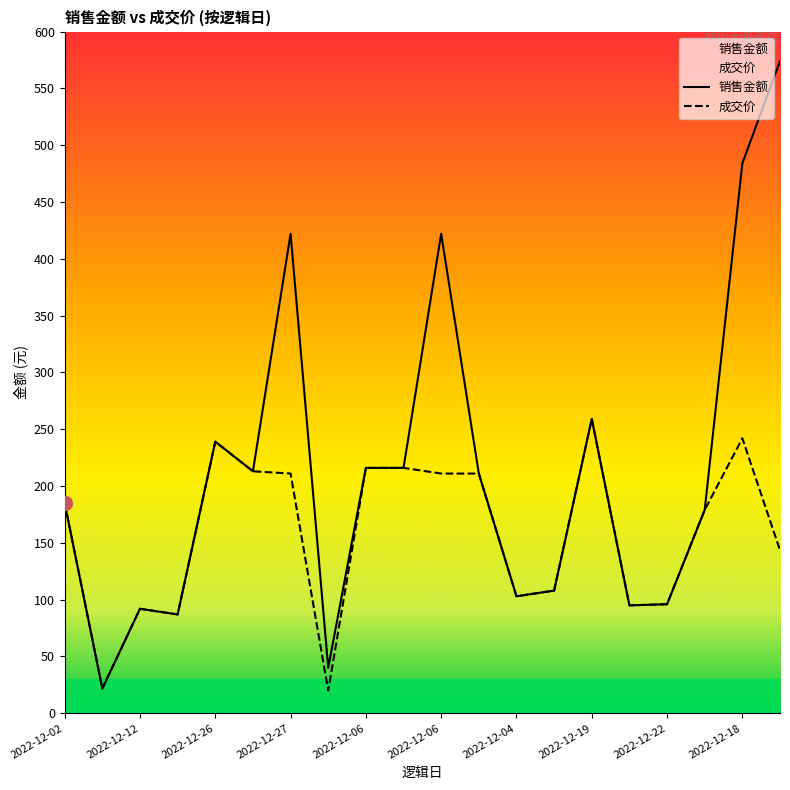

At which category does 成交价 reach its first local valley?

2022-12-05